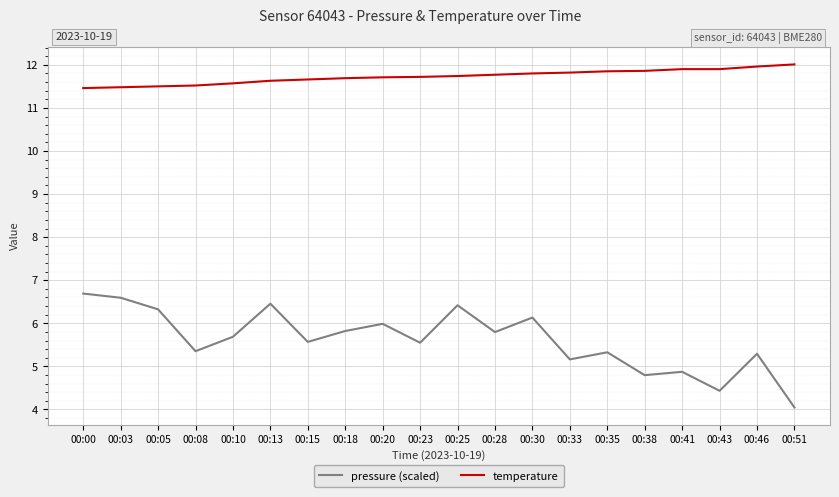

Read the temperature value at 00:00.

11.5